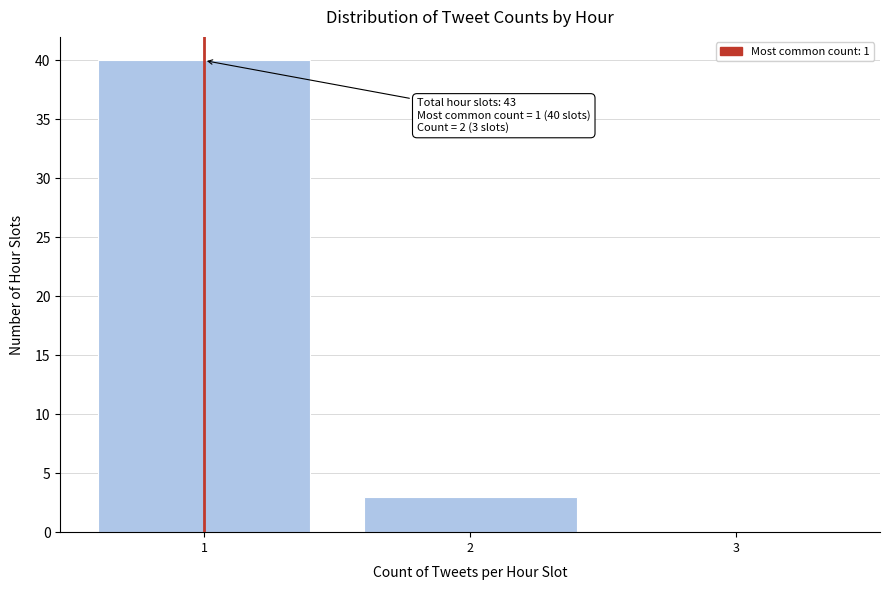

Over which range of the x-axis is the bar tallest?

0.5 to 1.5